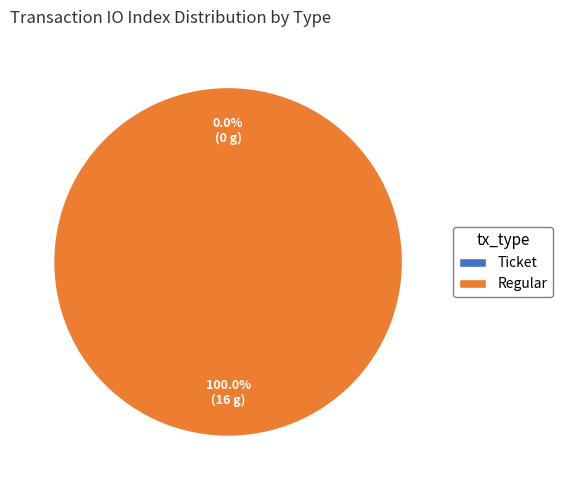

Rank the categories by value from highest to lowest.

Regular, Ticket